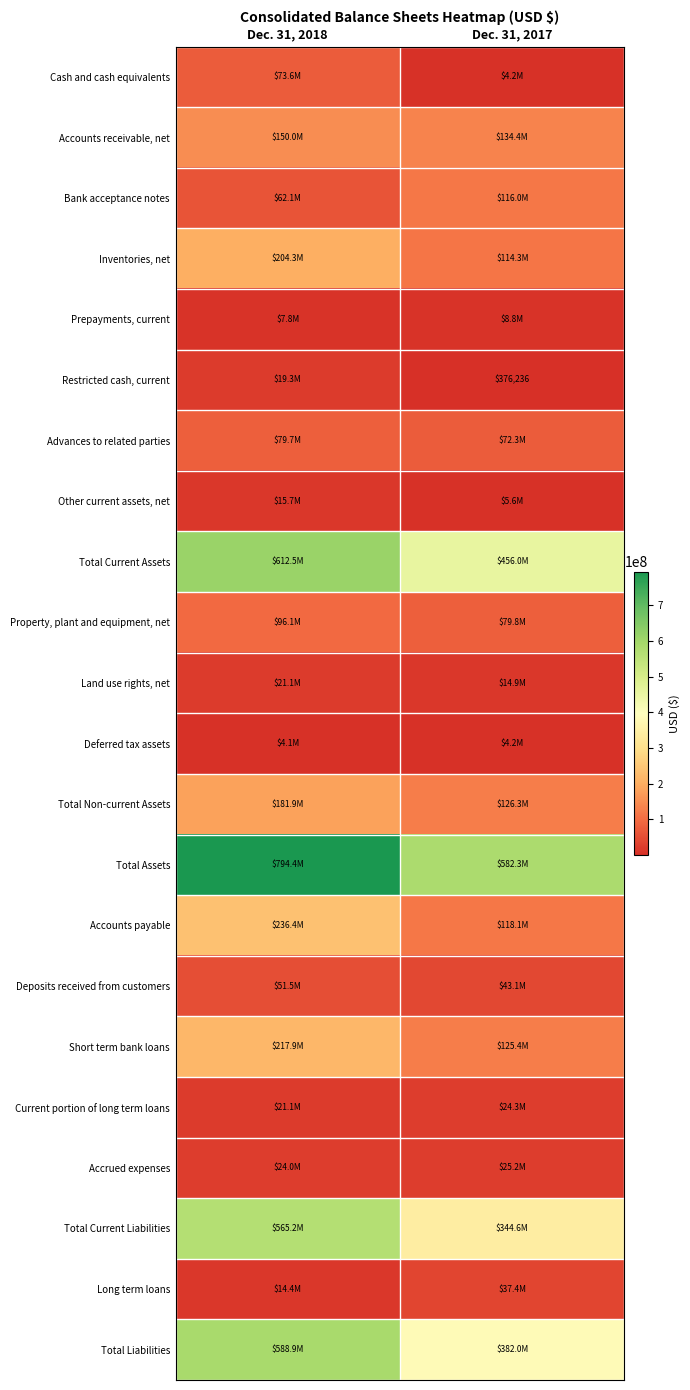

Where is Bank acceptance notes nearest to the value 89046456?

Dec. 31, 2018